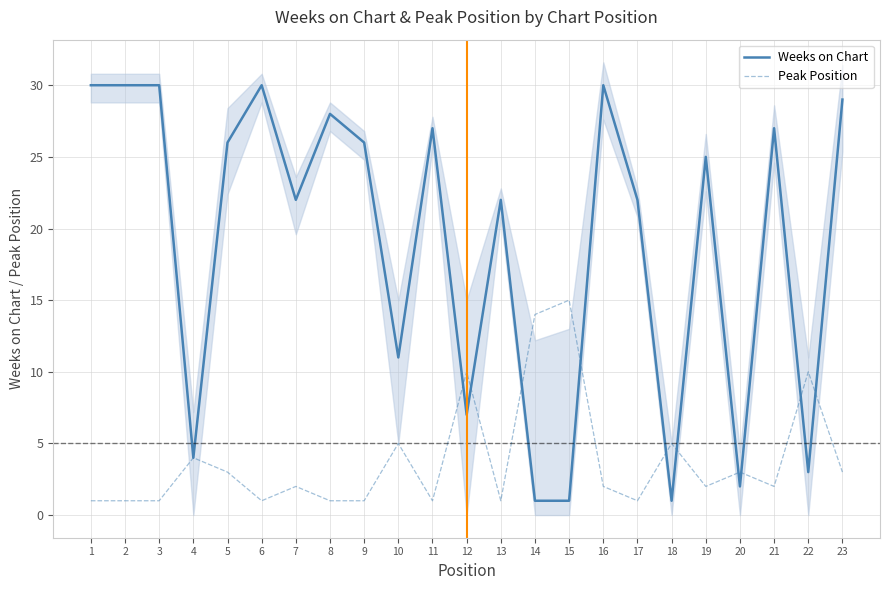

Does the chart have visible grid lines?

Yes